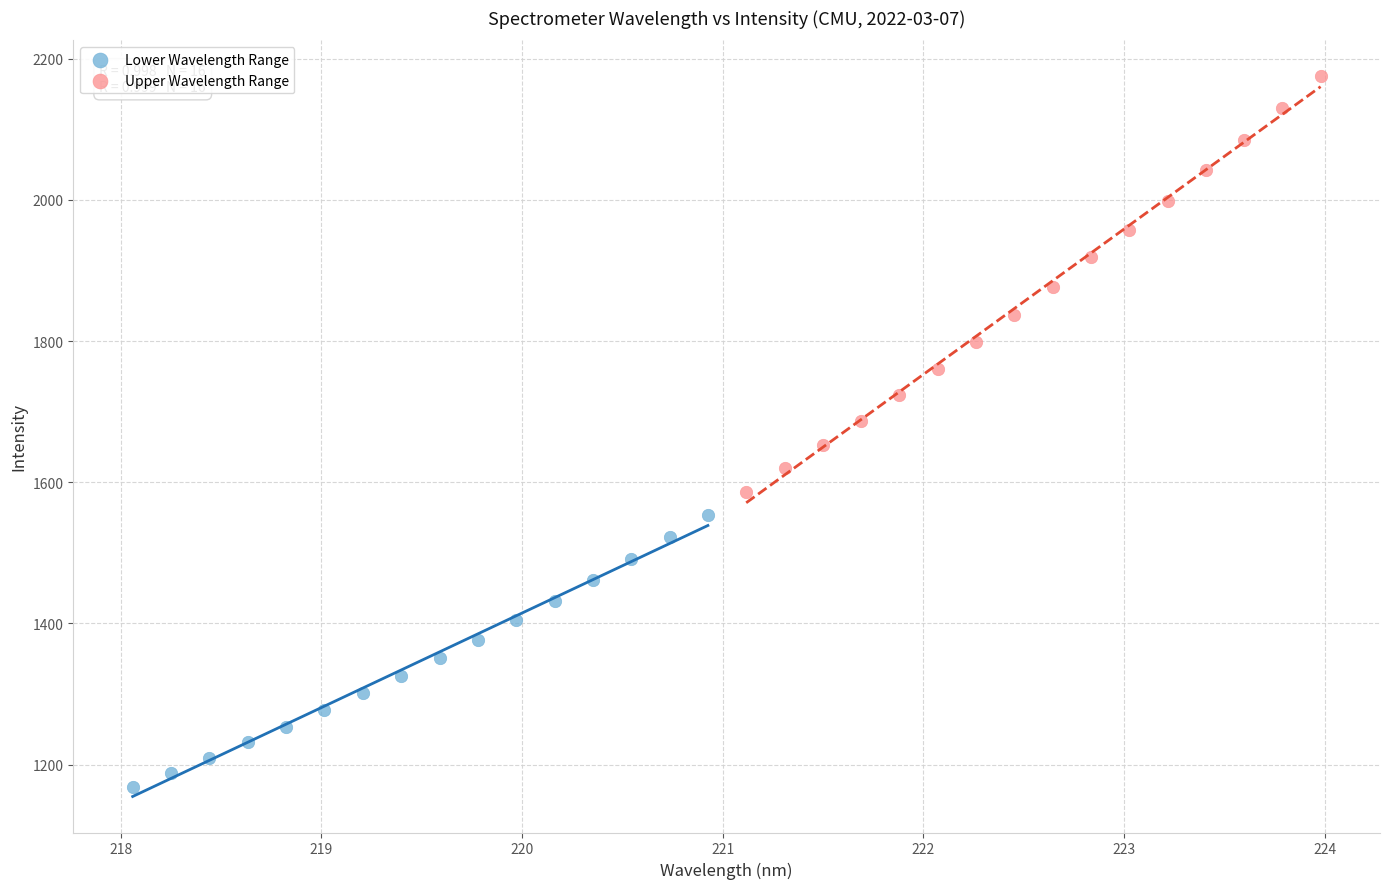

Which series reaches the minimum Y coordinate?

Lower Wavelength Range